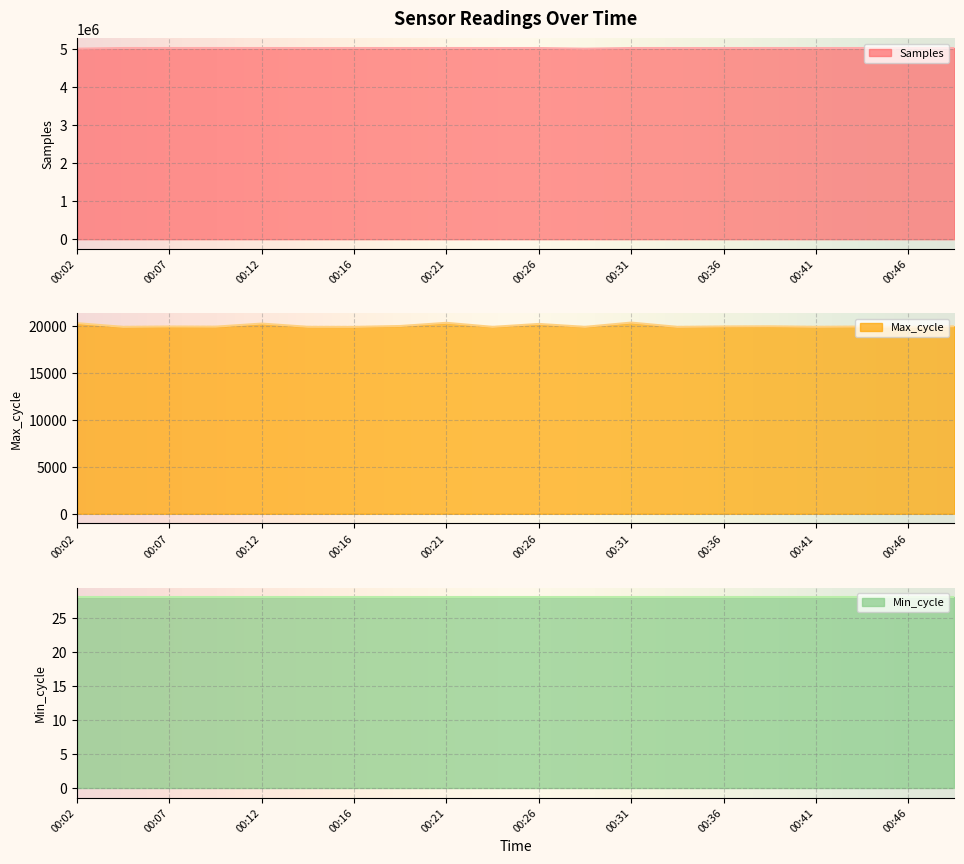

What is the lowest value of the Samples series?

4998122